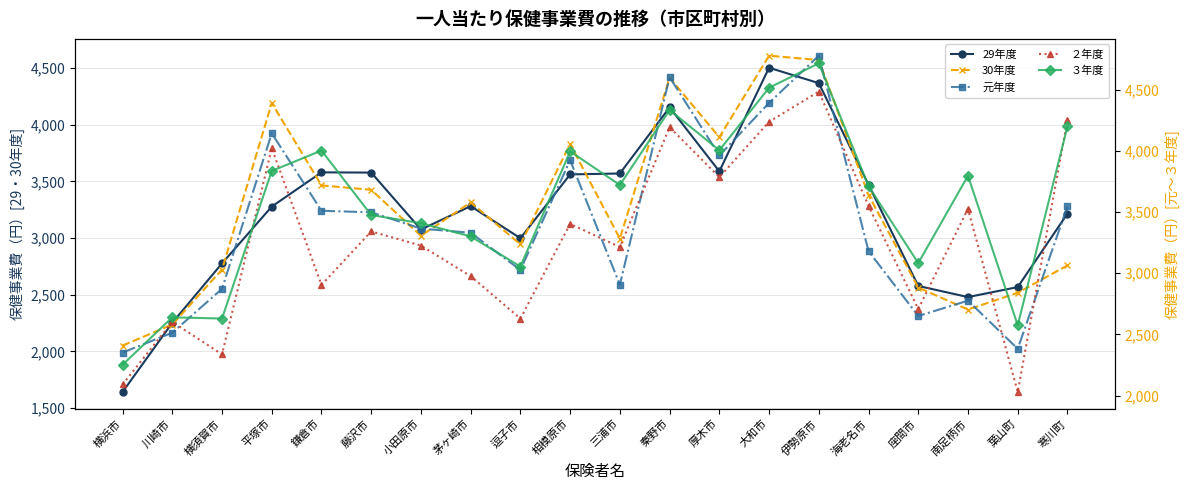

The ２年度 series shows 5033 at 南足柄市. True or false?

False